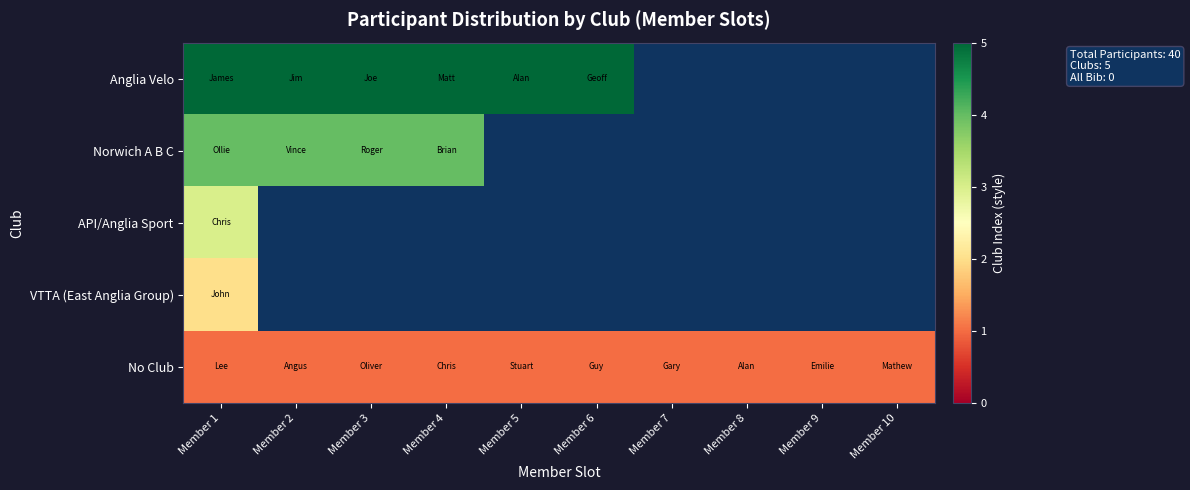

What is the maximum value shown in the chart?

5.0